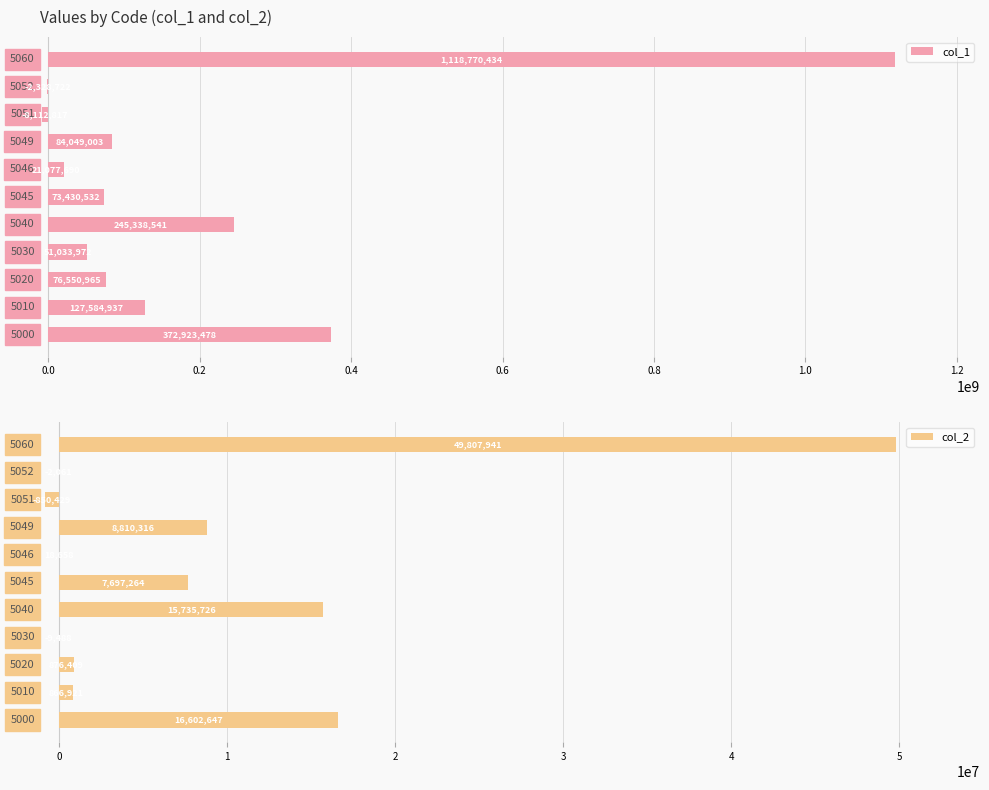

How many bars are there in total?

22